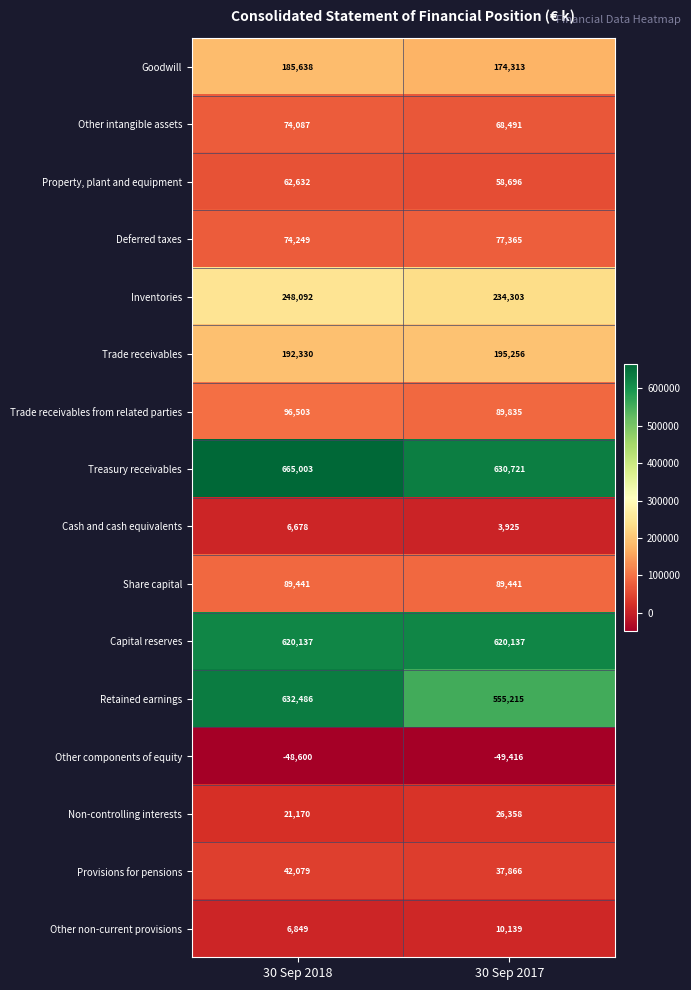

How many categories are shown in the chart?

2